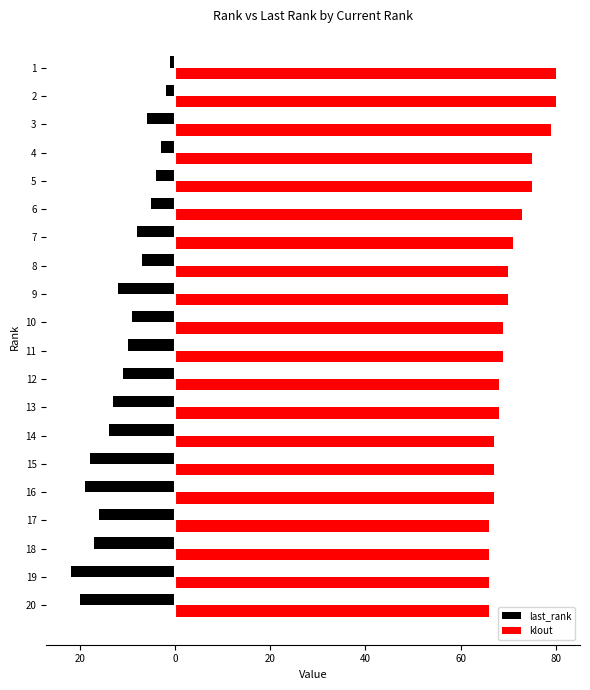

What is the sum of all klout values?

1412